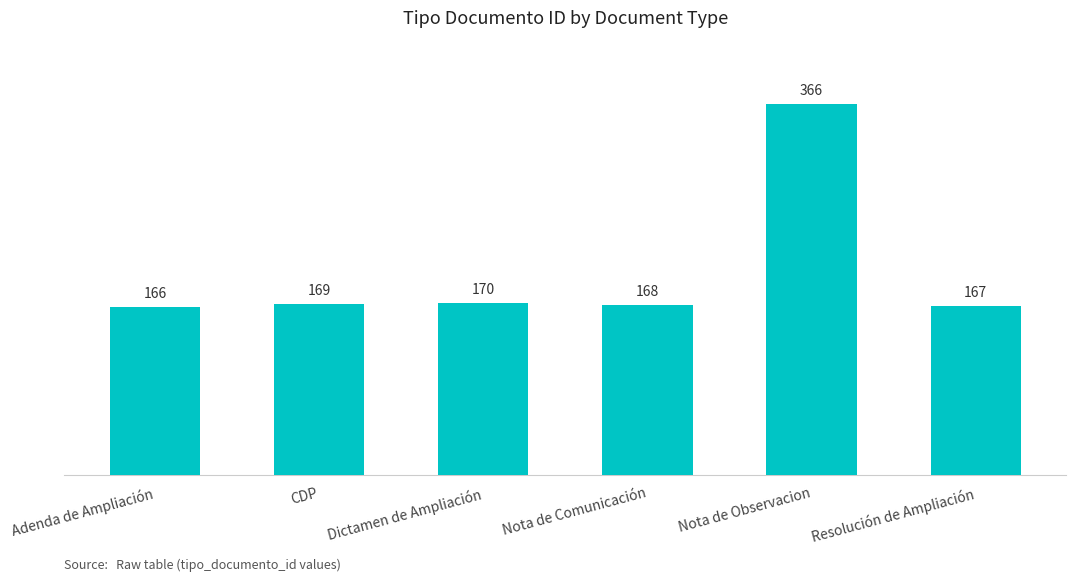

What is the difference between the maximum and second lowest values?

199